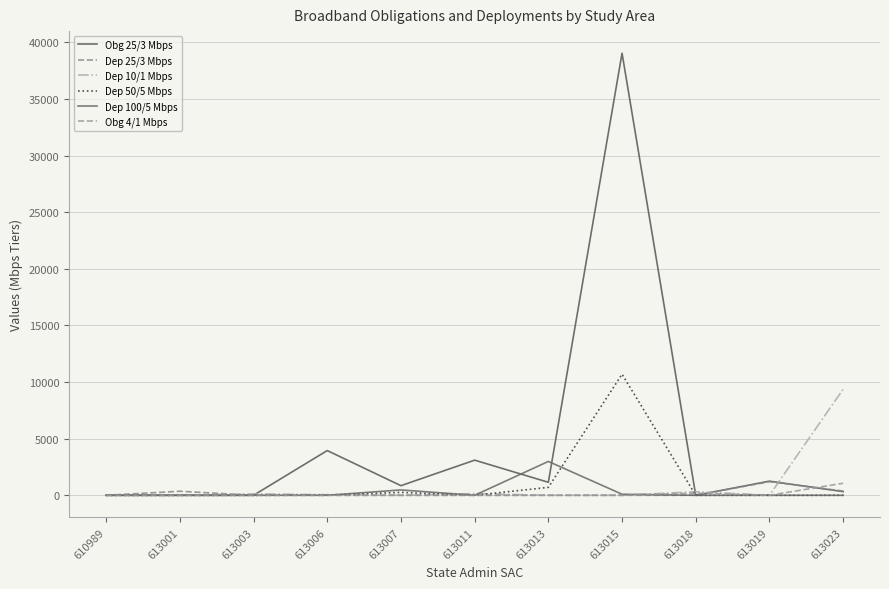

In Dep 25/3 Mbps, how many points are higher than both neighbors (excluding endpoints)?

2